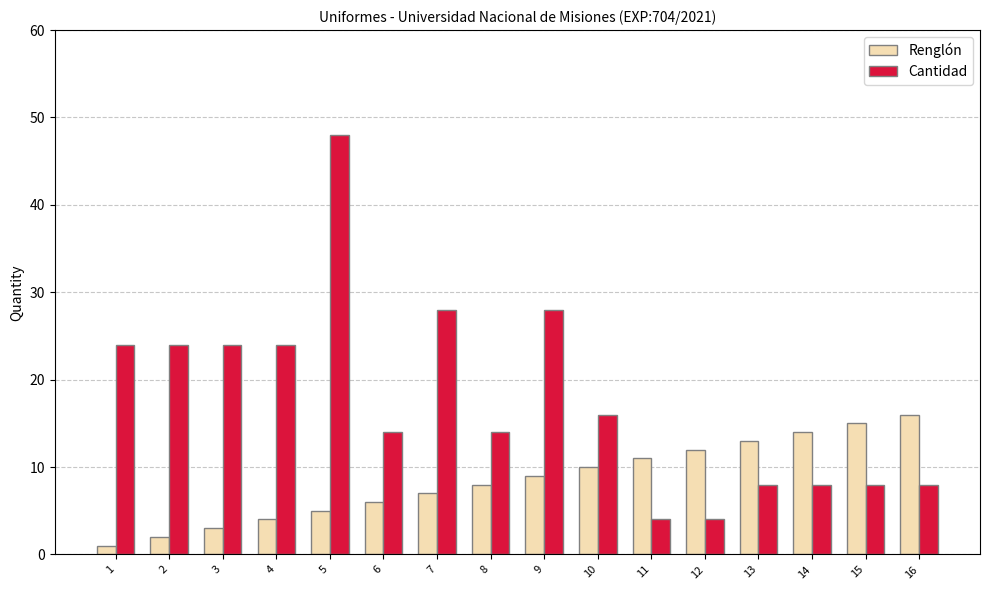

Is it true that Cantidad equals 28 at 9?

True